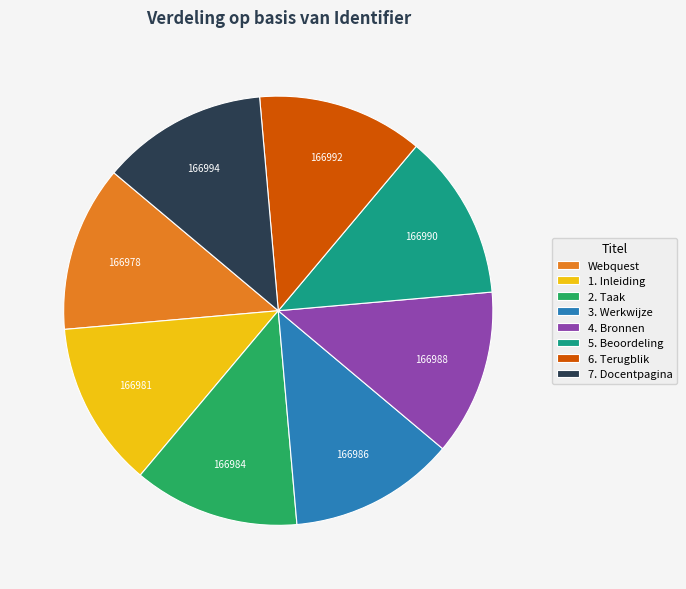

Do 7. Docentpagina and 3. Werkwijze together represent more than half of the pie?

No